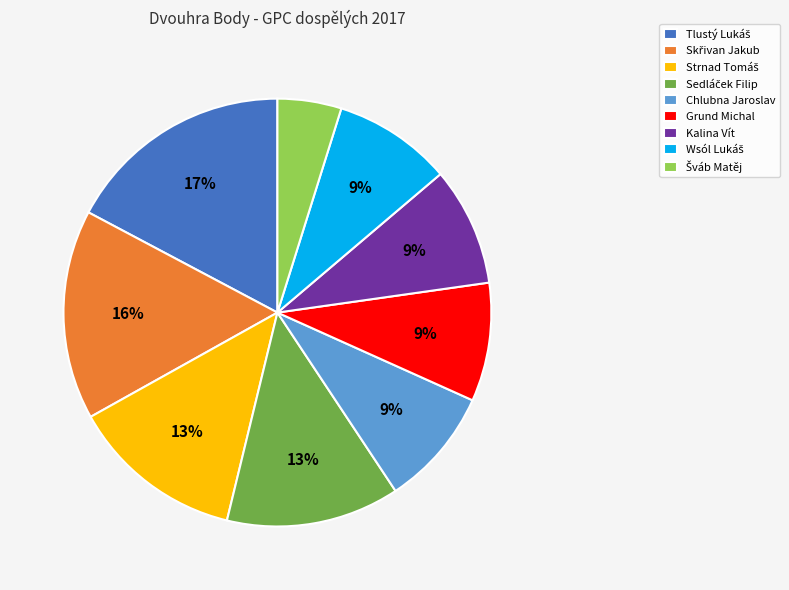

Is there a majority slice in this chart?

No